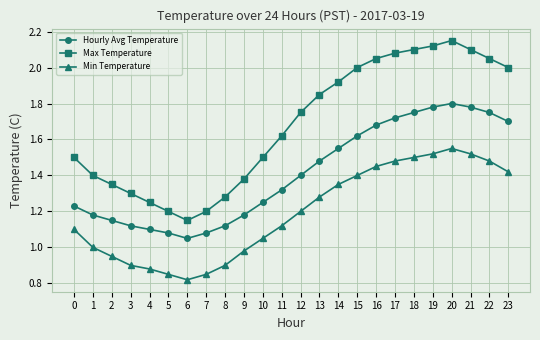

True or false: Min Temperature and Hourly Avg Temperature intersect in this chart.

False